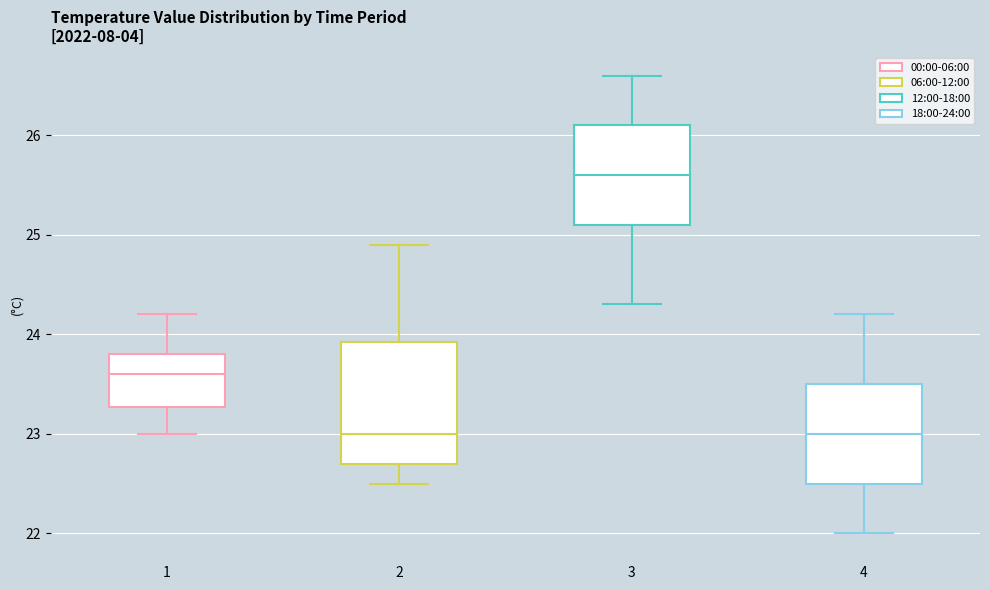

Where is the lower edge of the box at x = 4 on the y-axis? The values are not printed on the chart, so give them approximately, as read against the axis.

22.5